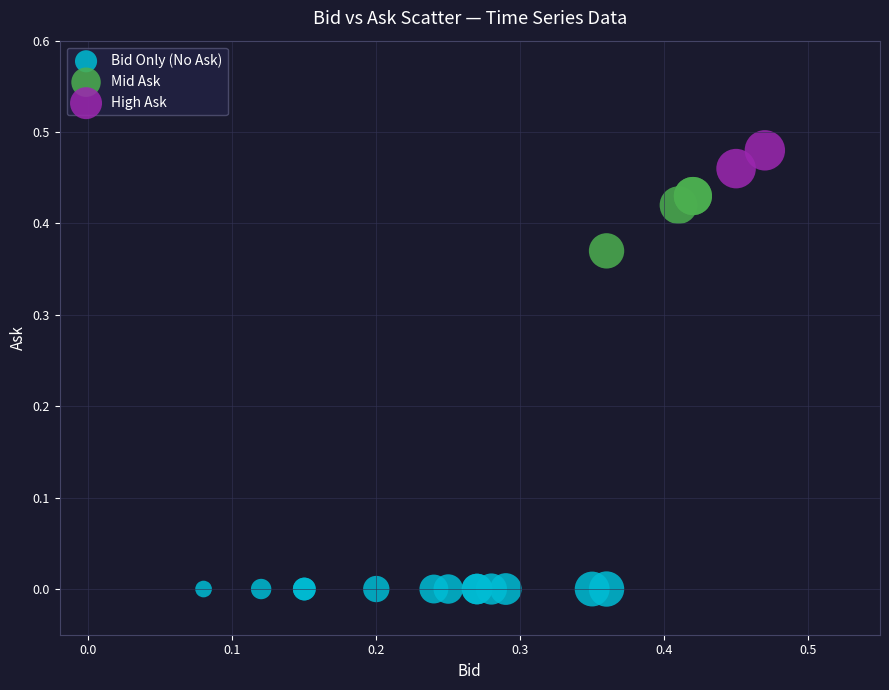

Which series contains the lowest Y value?

Bid Only (No Ask)